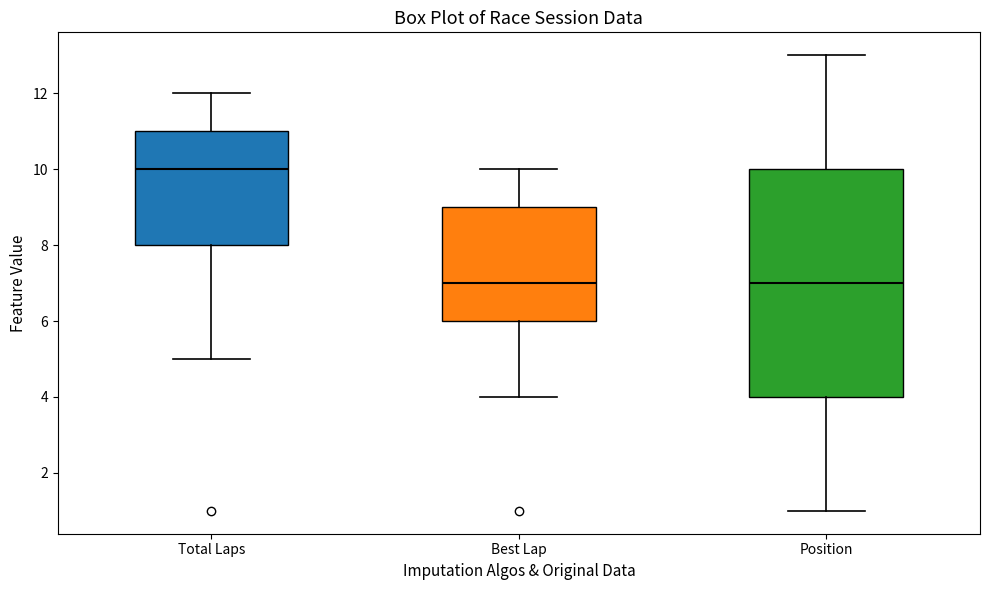

Comparing the boxes themselves (not the whiskers), which one is the tallest?

Position